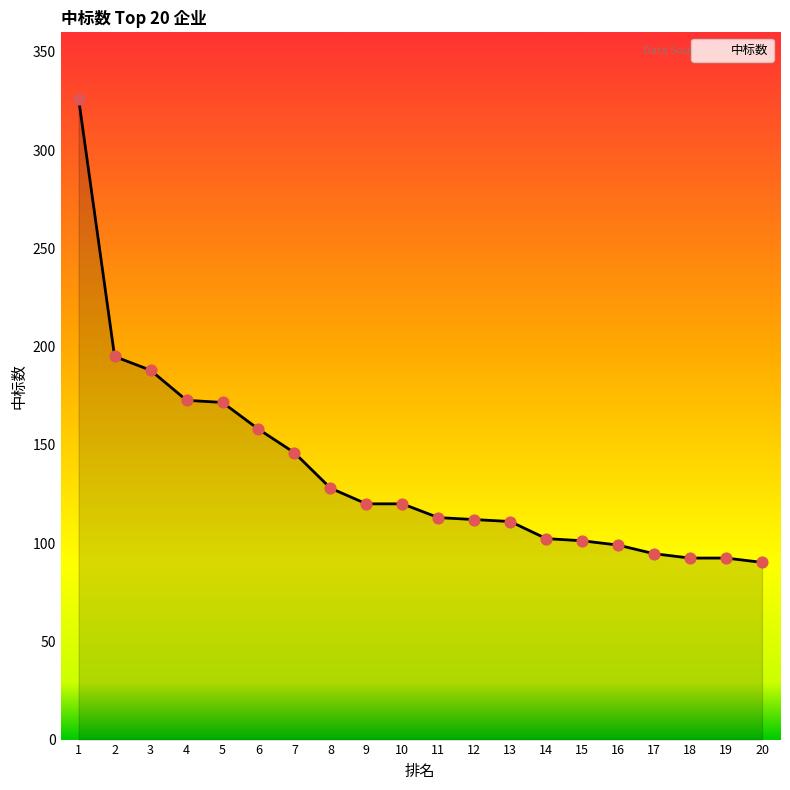

Between 19 and 11, which is larger?

11